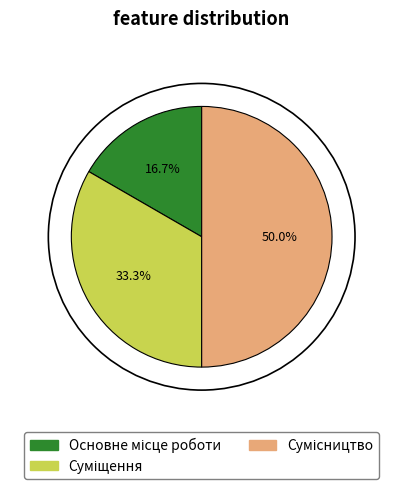

To the nearest percent, what percentage of the pie is Основне місце роботи?

17%